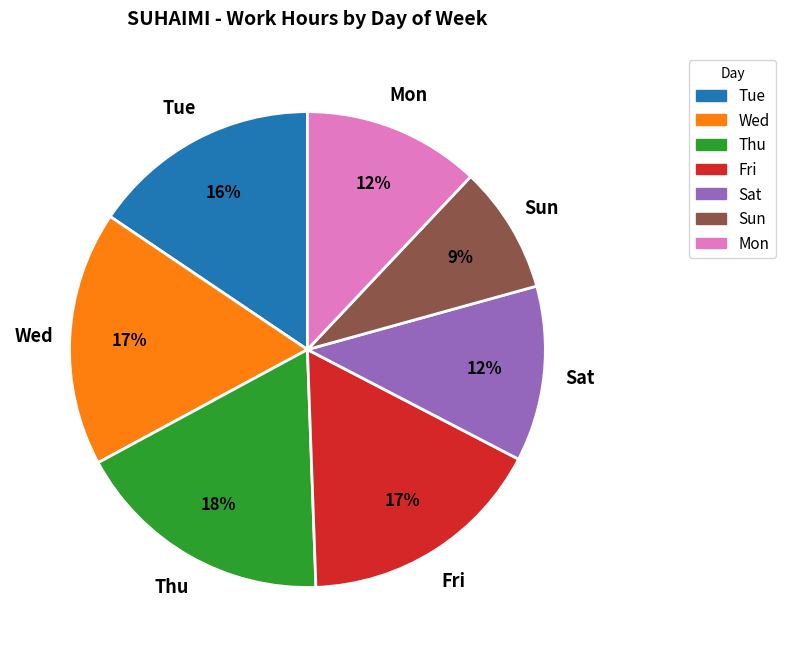

Is there any slice that represents more than half of the pie?

No